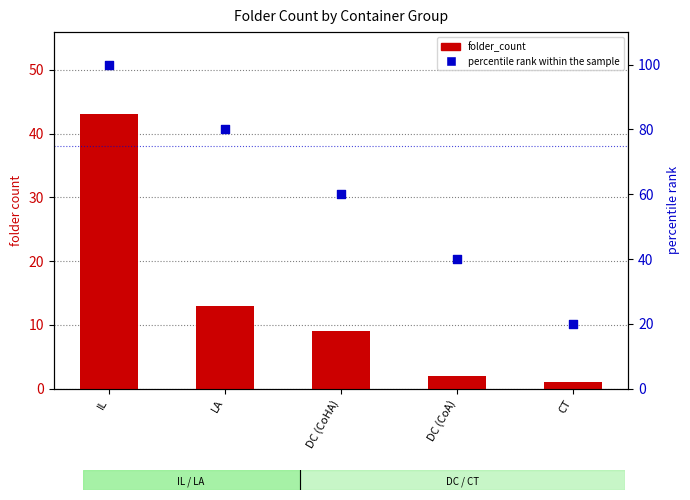

What is the total value across all series at IL?

143